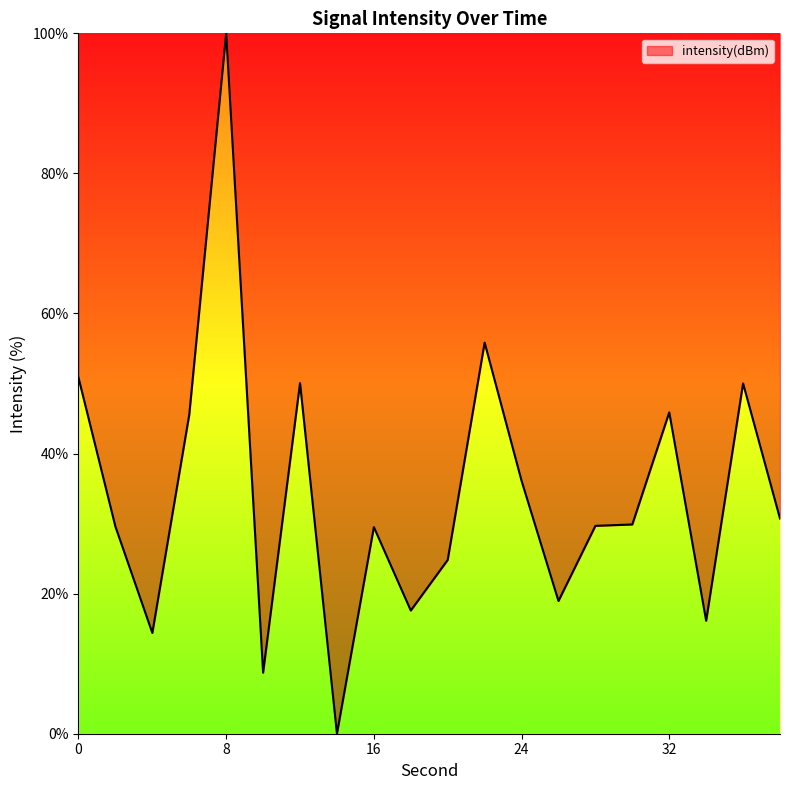

What is the greatest value displayed?

100.0